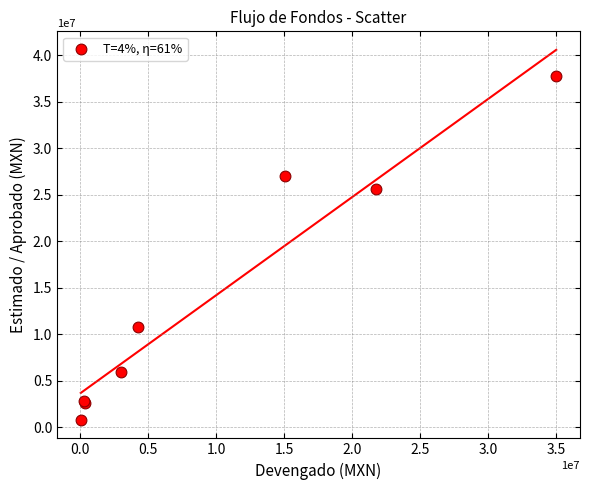

What Y value in the scatter plot is closest to 19283564?

25629076